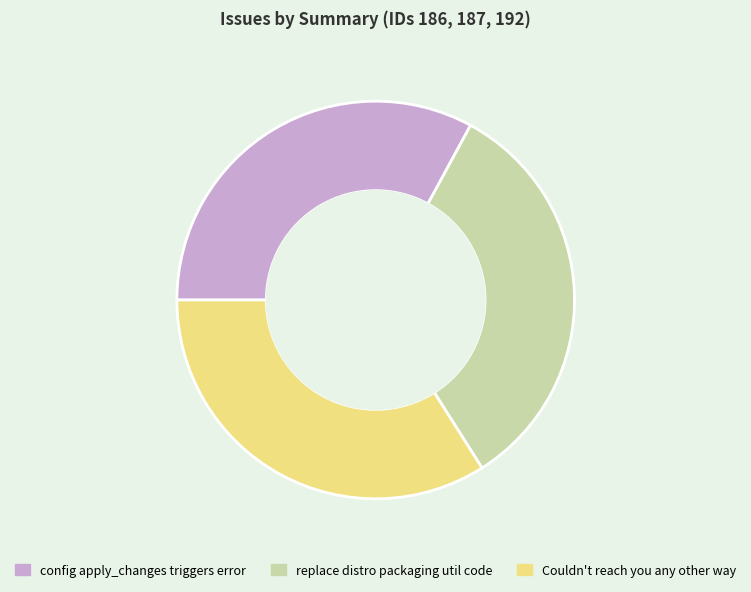

Does Couldn't reach you any other way account for over 50% of the chart?

No